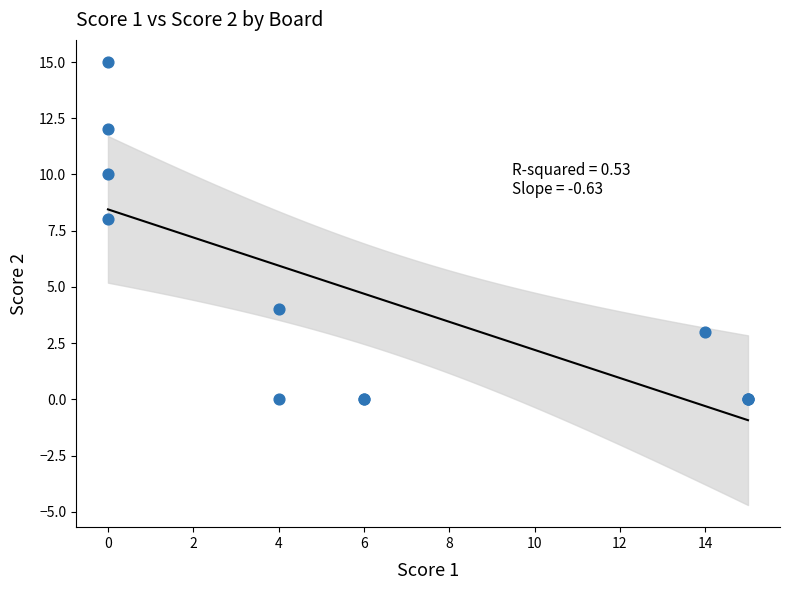

What Y value in the scatter plot is closest to 7?

8